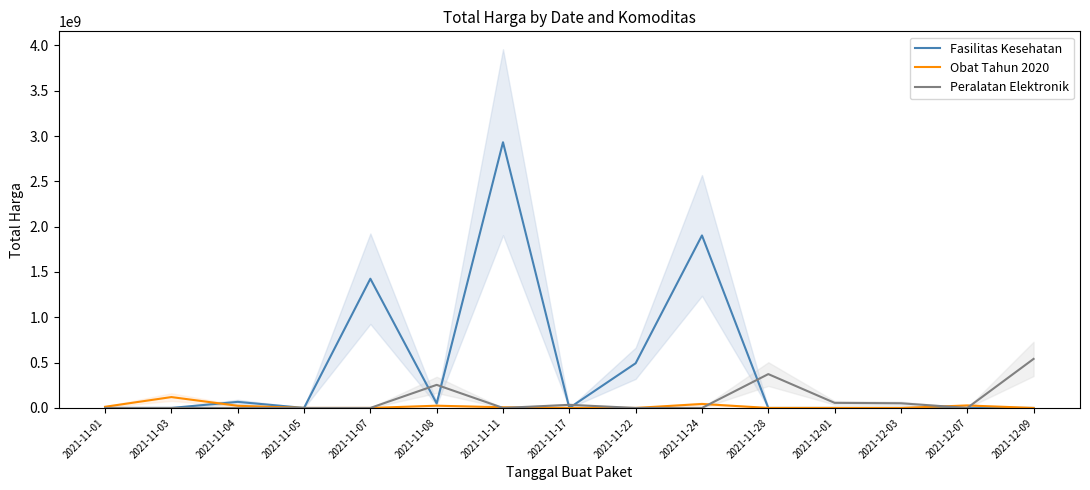

What is the value of the Fasilitas Kesehatan point at the 9th from the left?

493000000